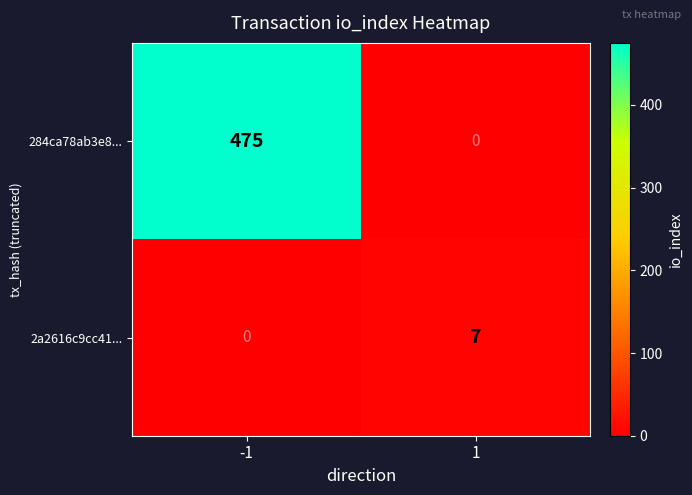

Which series has the widest spread of values?

284ca78ab3e8...